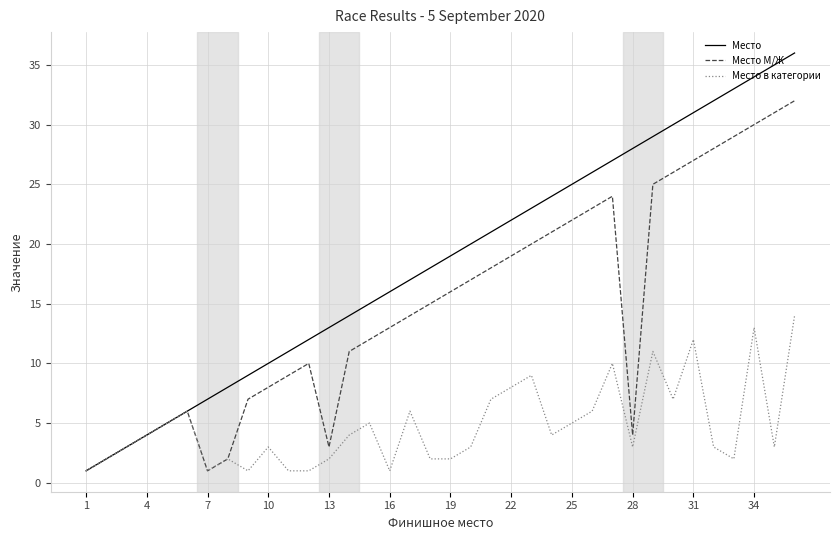

List the series in order of their overall mean, lowest first.

Место в категории, Место М/Ж, Место